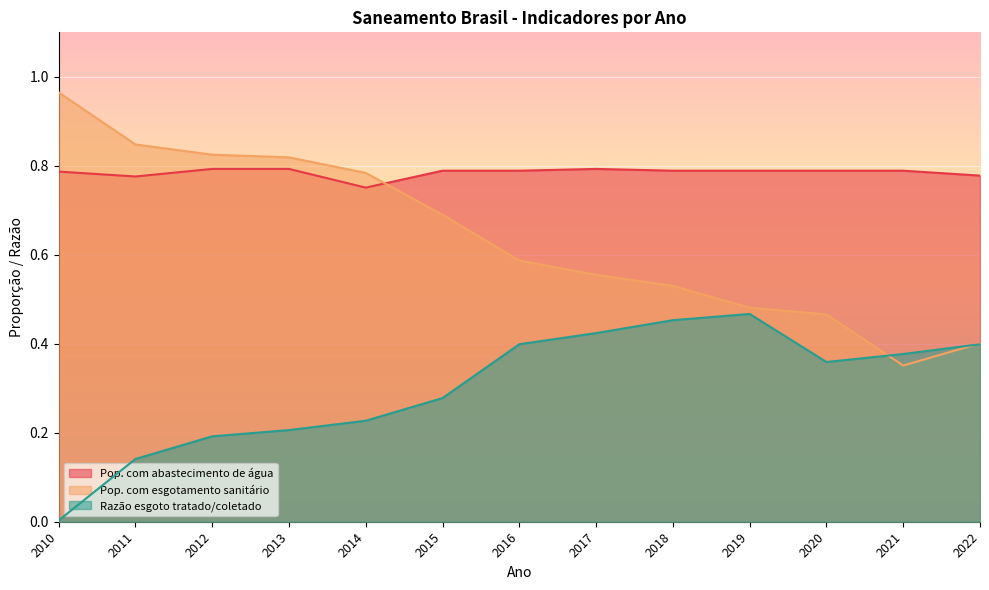

Where do Pop. com esgotamento sanitário and Pop. com abastecimento de água first cross each other?

2014 and 2015